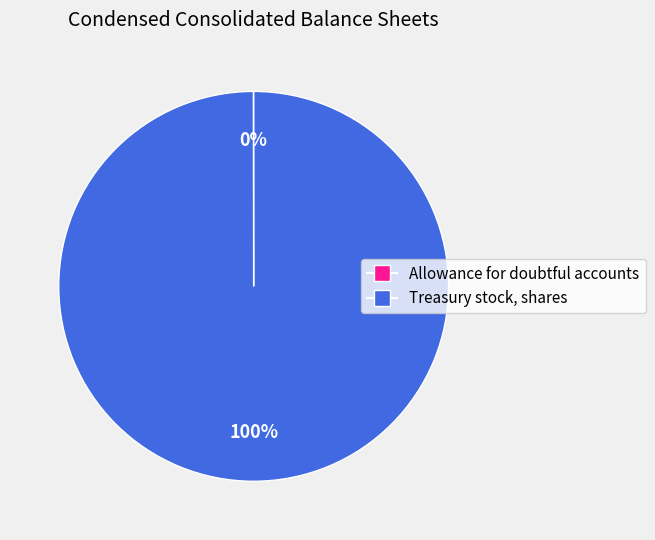

True or false: Treasury stock, shares accounts for 95% of the total.

False